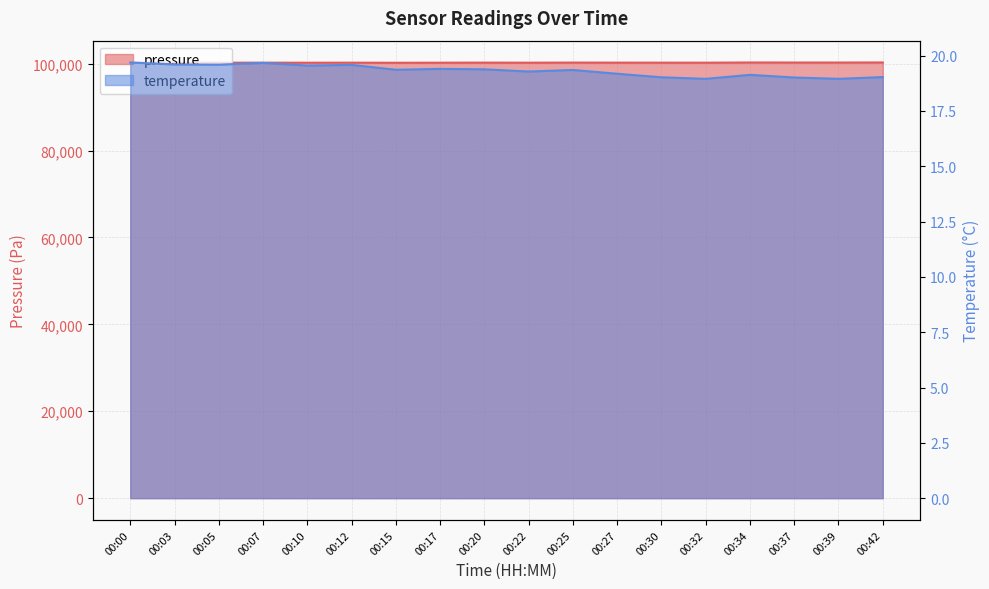

In temperature, how many points are higher than both neighbors (excluding endpoints)?

5